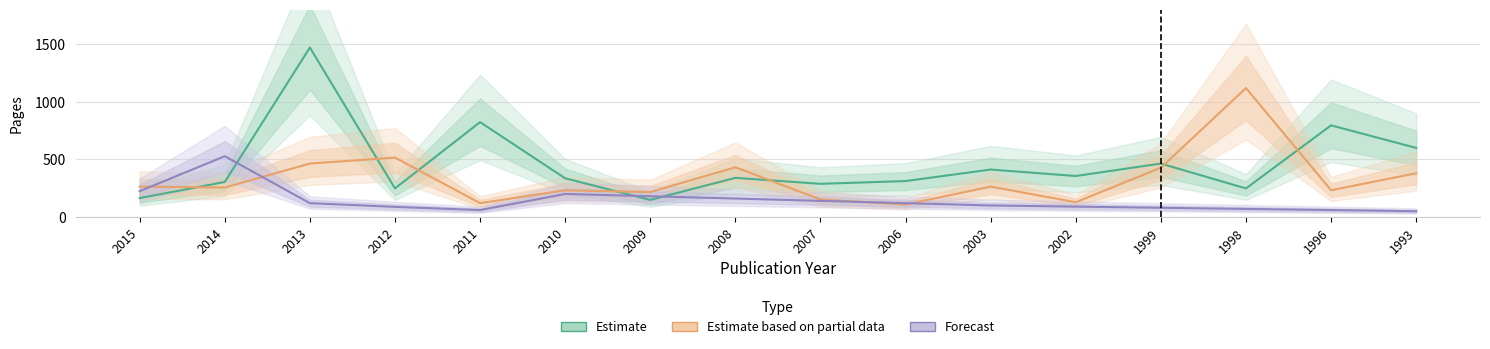

At which label does Estimate based on partial data reach its peak?

1998